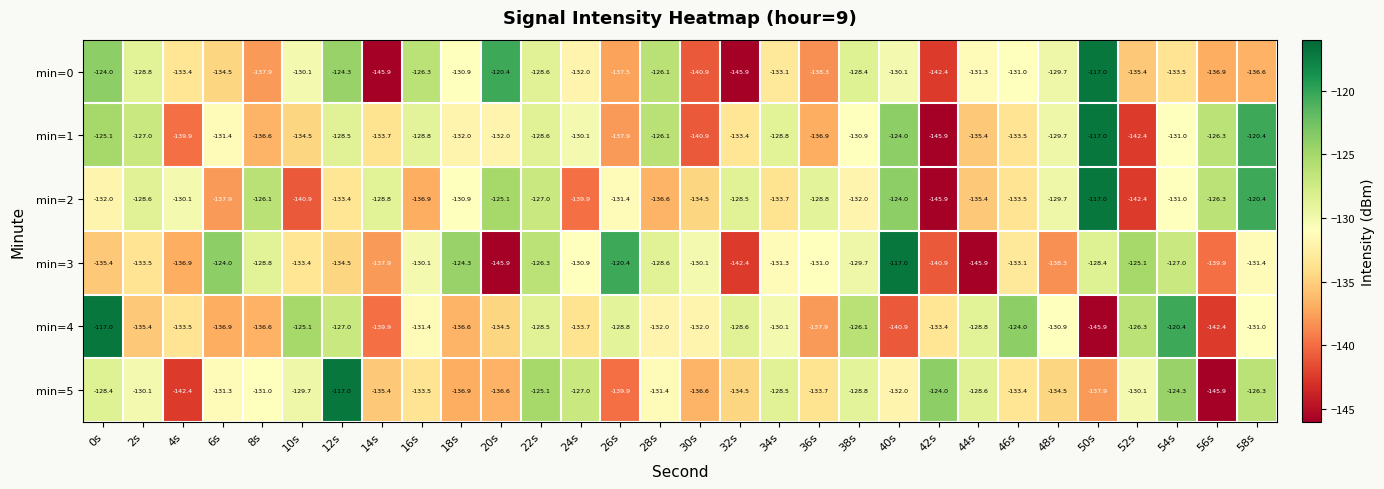

What is the difference between the second highest and second lowest values in the min=3 series?

25.5